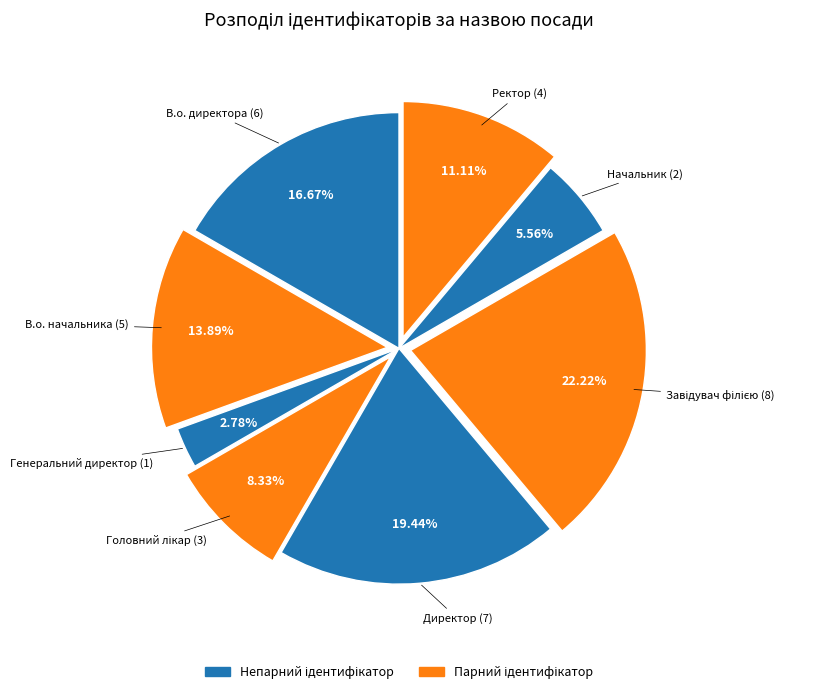

How many slices are in this pie chart?

8